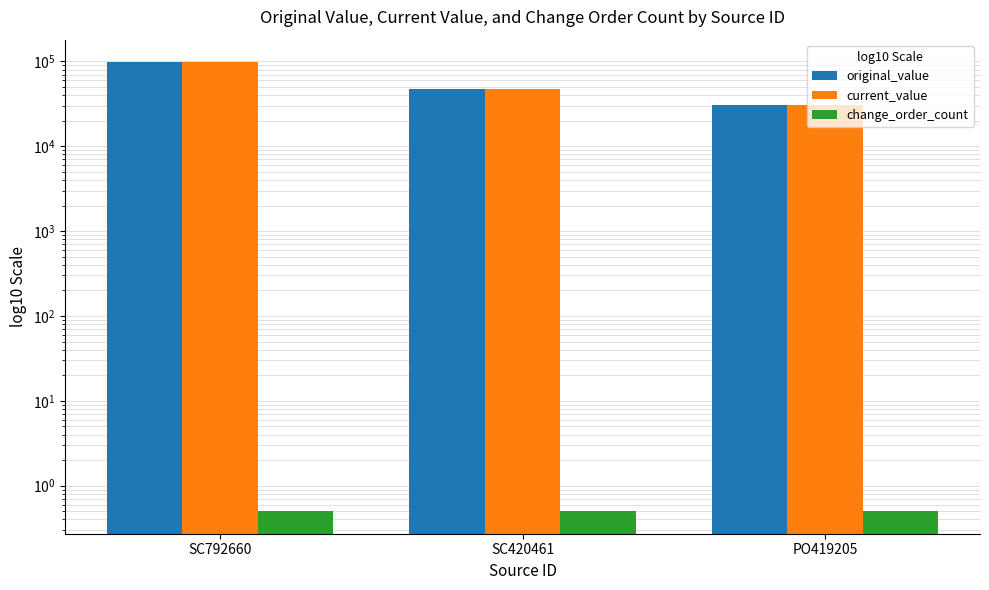

What is the average value of the original_value series?

58647.8